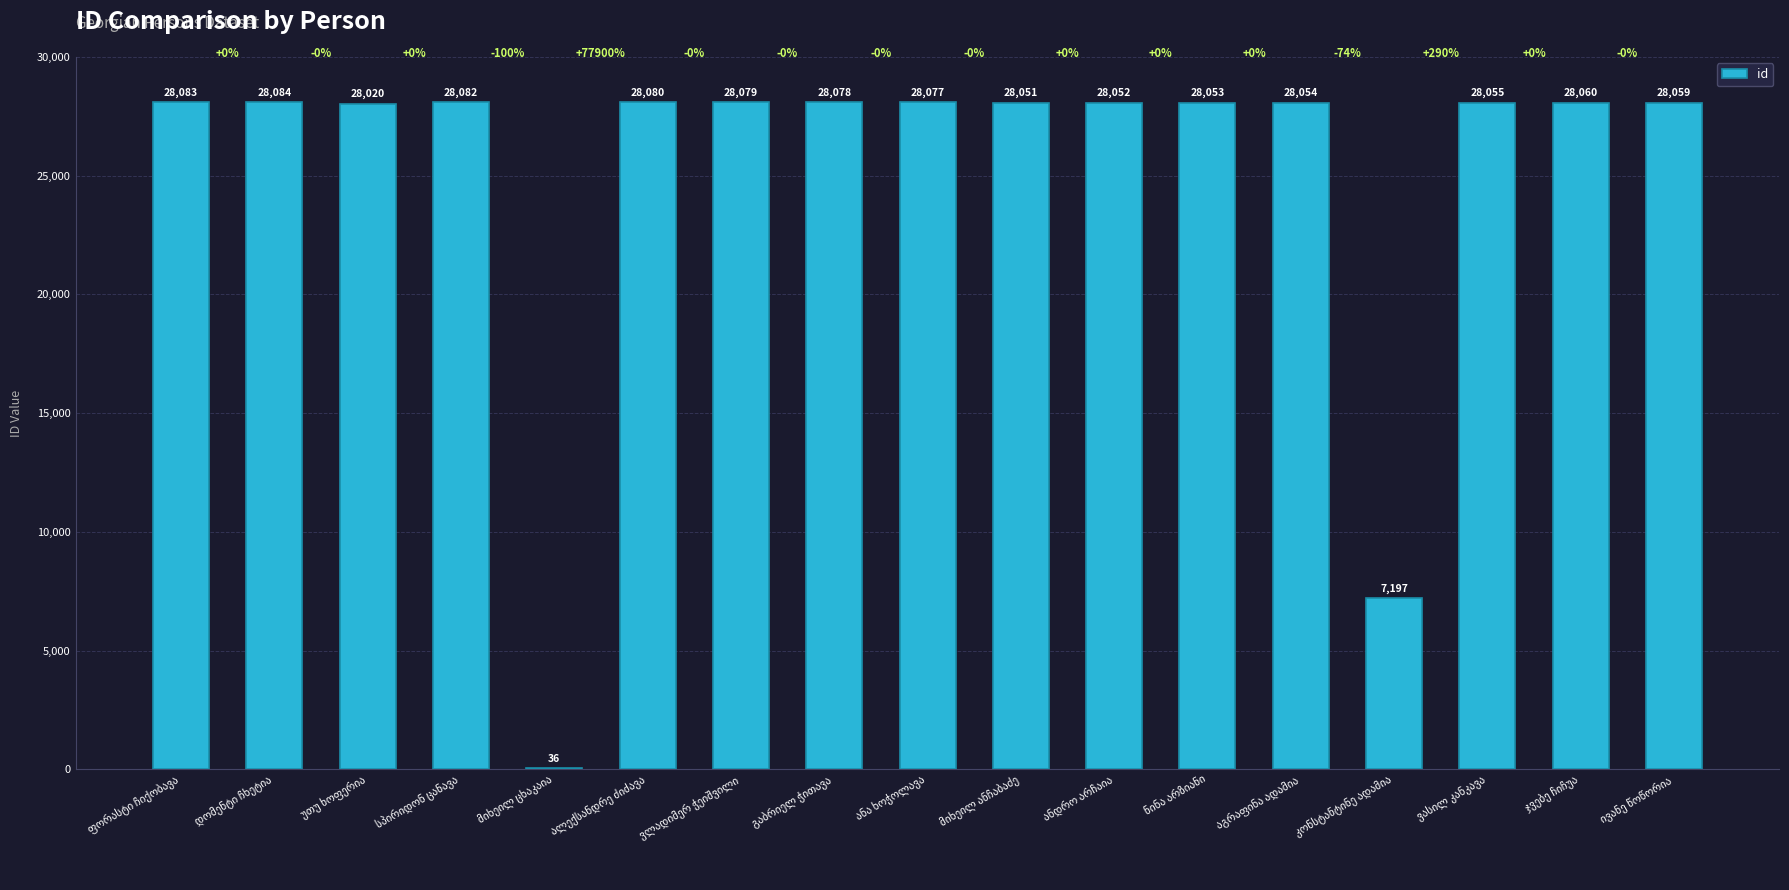

What is the sum of all values?

428200